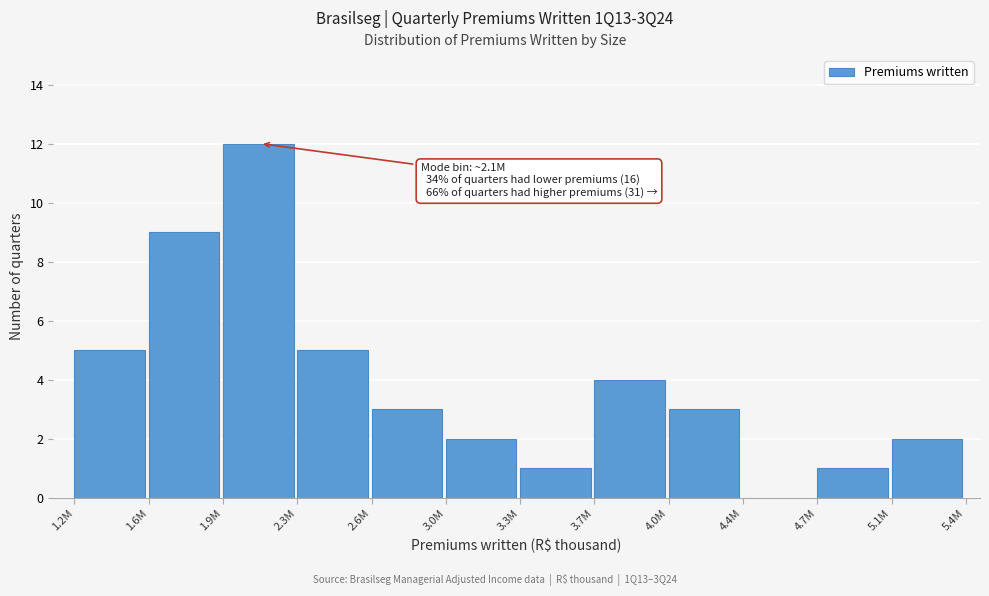

Reading left to right, extract all data points from this chart.

1.2M=5	1.6M=9	1.9M=12	2.3M=5	2.6M=3	3.0M=2	3.3M=1	3.7M=4	4.0M=3	4.4M=0	4.7M=1	5.1M=2